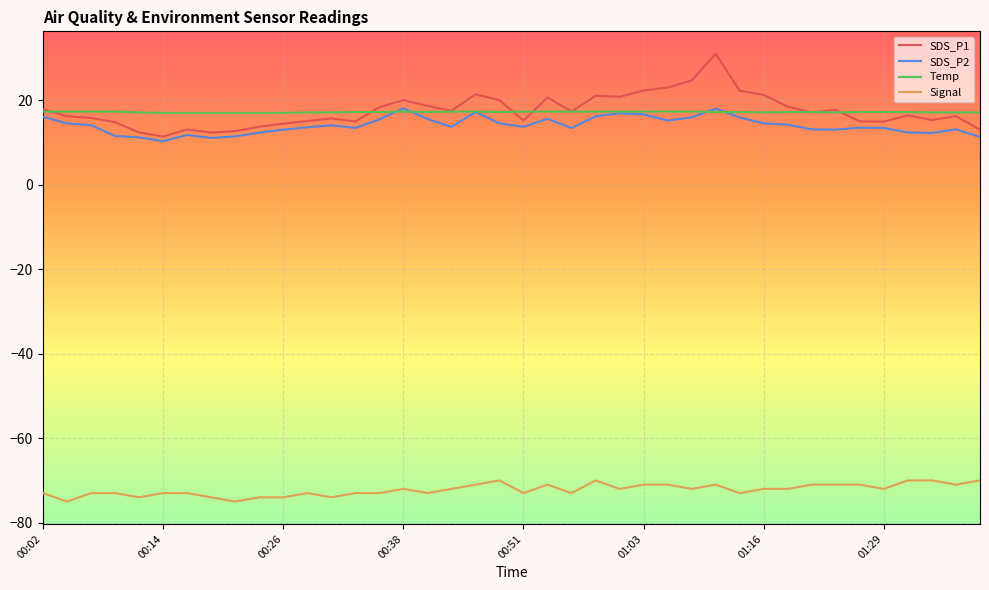

What are all the series names shown in the legend?

SDS_P1, SDS_P2, Temp, Signal